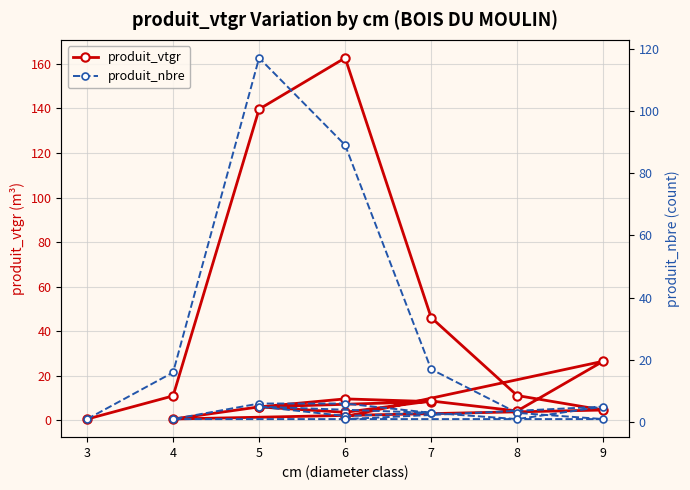

Rank the series by their average value, from lowest to highest.

produit_nbre, produit_vtgr